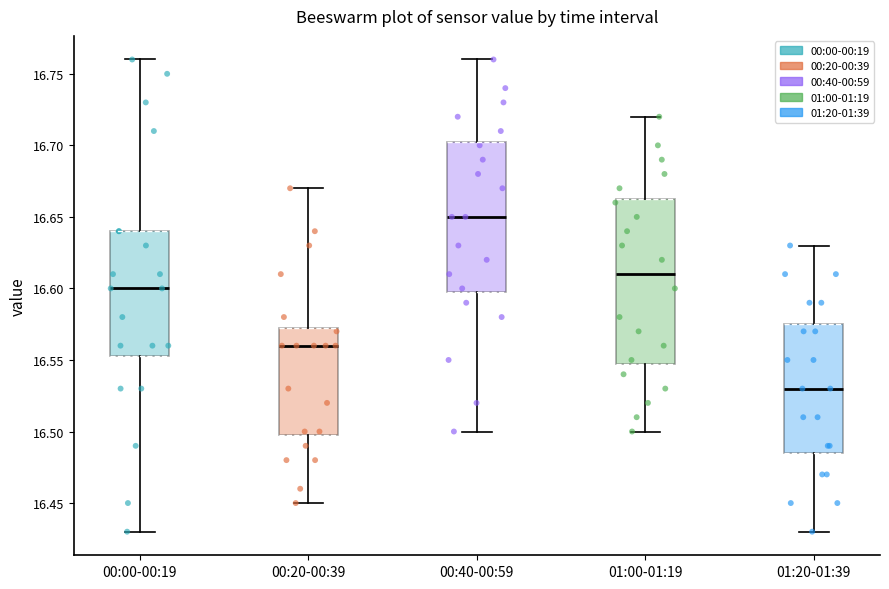

Reading left to right, transcribe this box plot: for each box, give where its median line is, the range the box spans, and where its two whiskers end, as read against the y-axis. The values are not printed on the chart, so give them approximately, as read against the axis.

00:00-00:19: median 16.600, box 16.555 to 16.640, whiskers 16.430 to 16.760
00:20-00:39: median 16.560, box 16.500 to 16.575, whiskers 16.450 to 16.670
00:40-00:59: median 16.650, box 16.600 to 16.705, whiskers 16.500 to 16.760
01:00-01:19: median 16.610, box 16.550 to 16.665, whiskers 16.500 to 16.720
01:20-01:39: median 16.530, box 16.485 to 16.575, whiskers 16.430 to 16.630